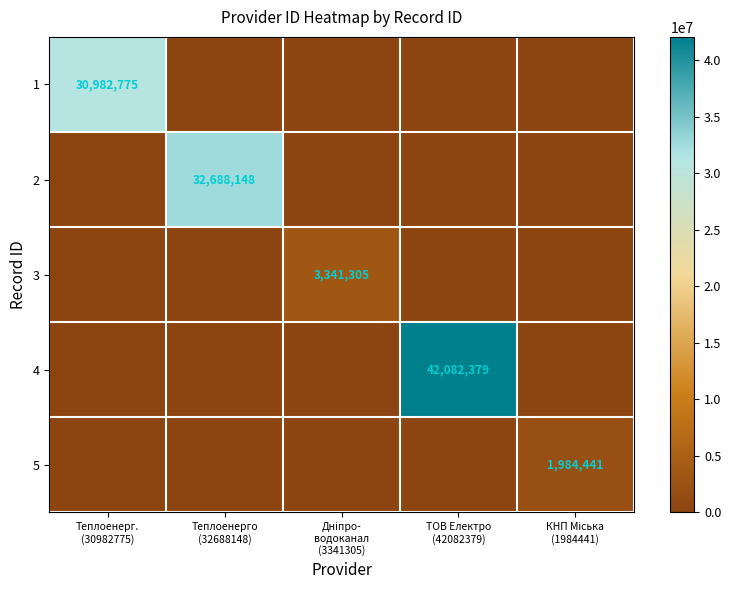

At Дніпро- водоканал (3341305), list the series in order from largest to smallest.

3, 1, 2, 4, 5